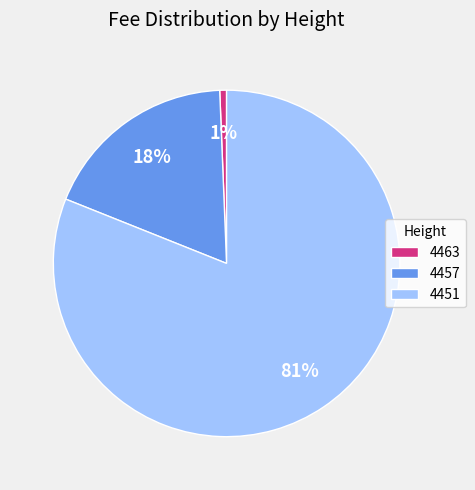

Do 4463 and 4451 together represent more than half of the pie?

Yes